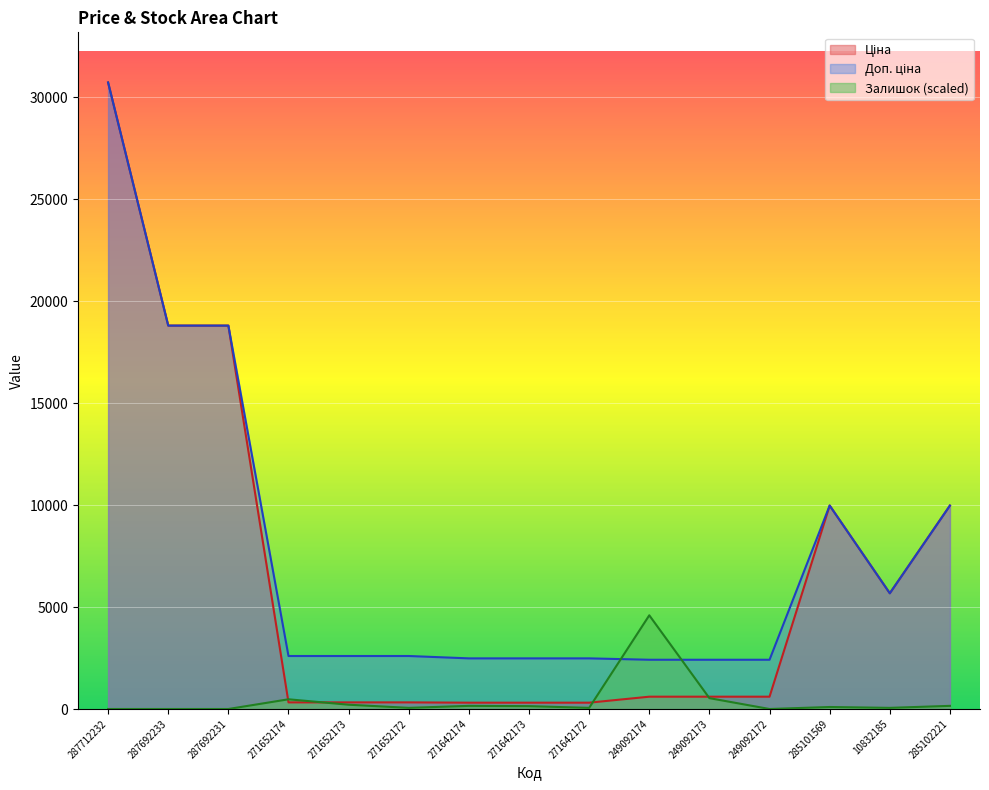

What is the value of the Залишок point at the 6th from the left?

56.0